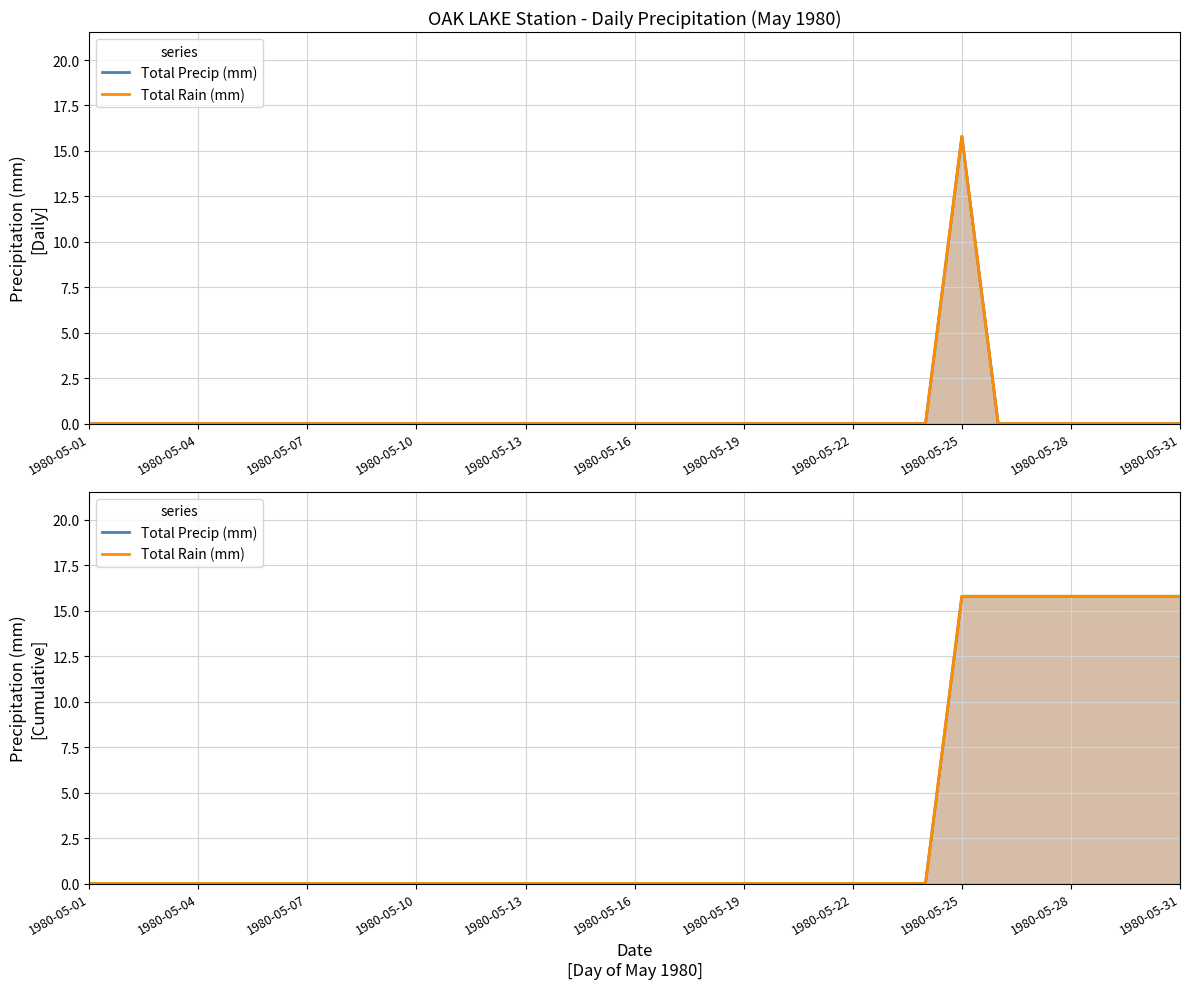

True or false: Total Precip (mm) and Total Rain (mm) intersect in this chart.

False